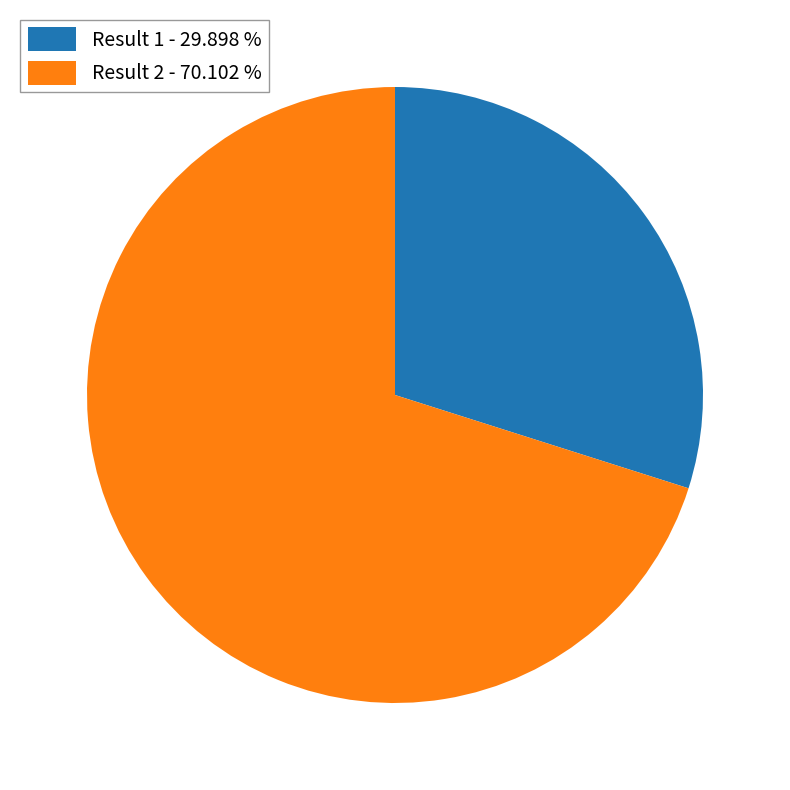

Which category has the smallest portion of the pie?

Result 1 - 29.898 %